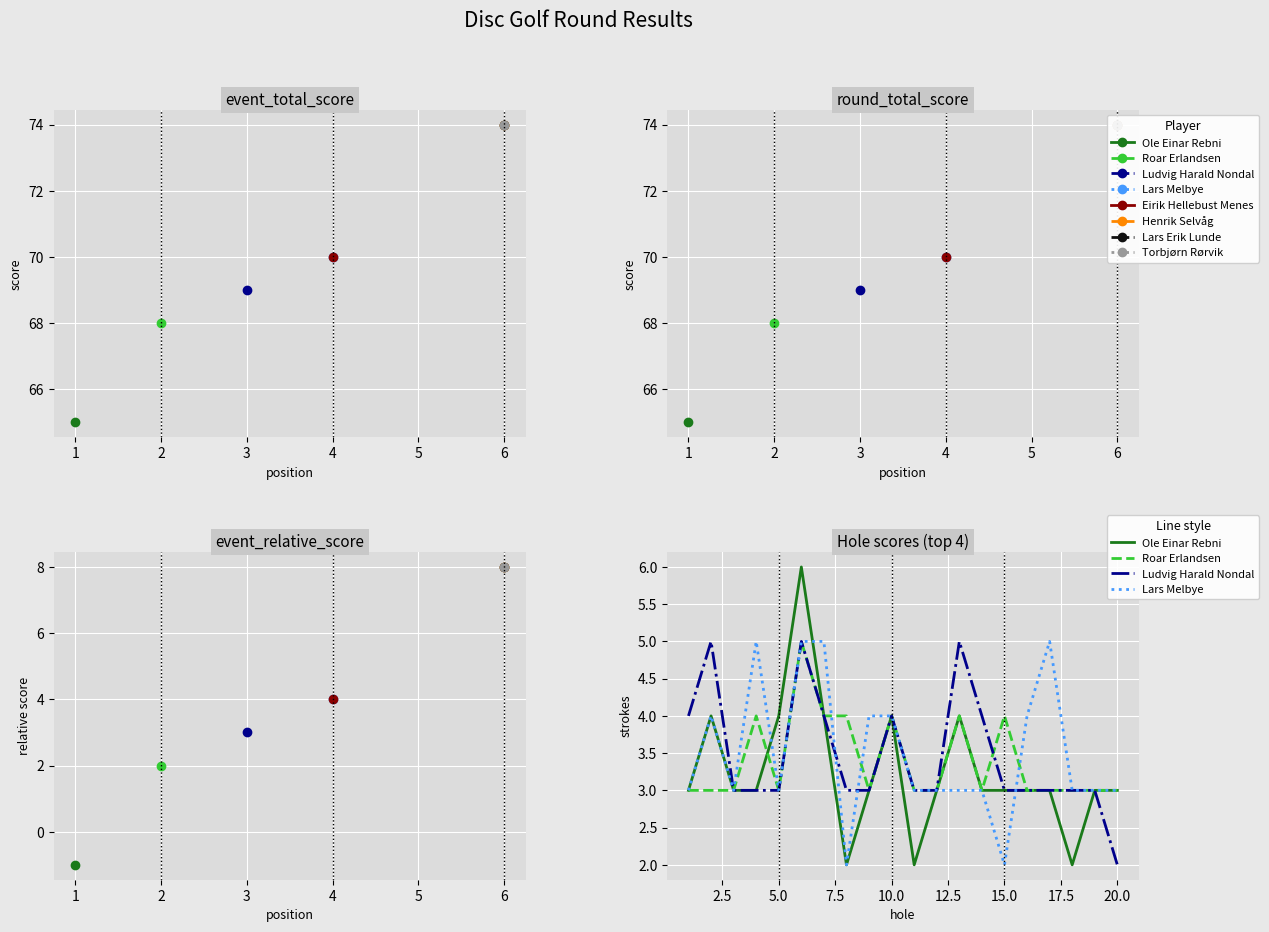

Which series has the widest spread of values?

Ole Einar Rebni